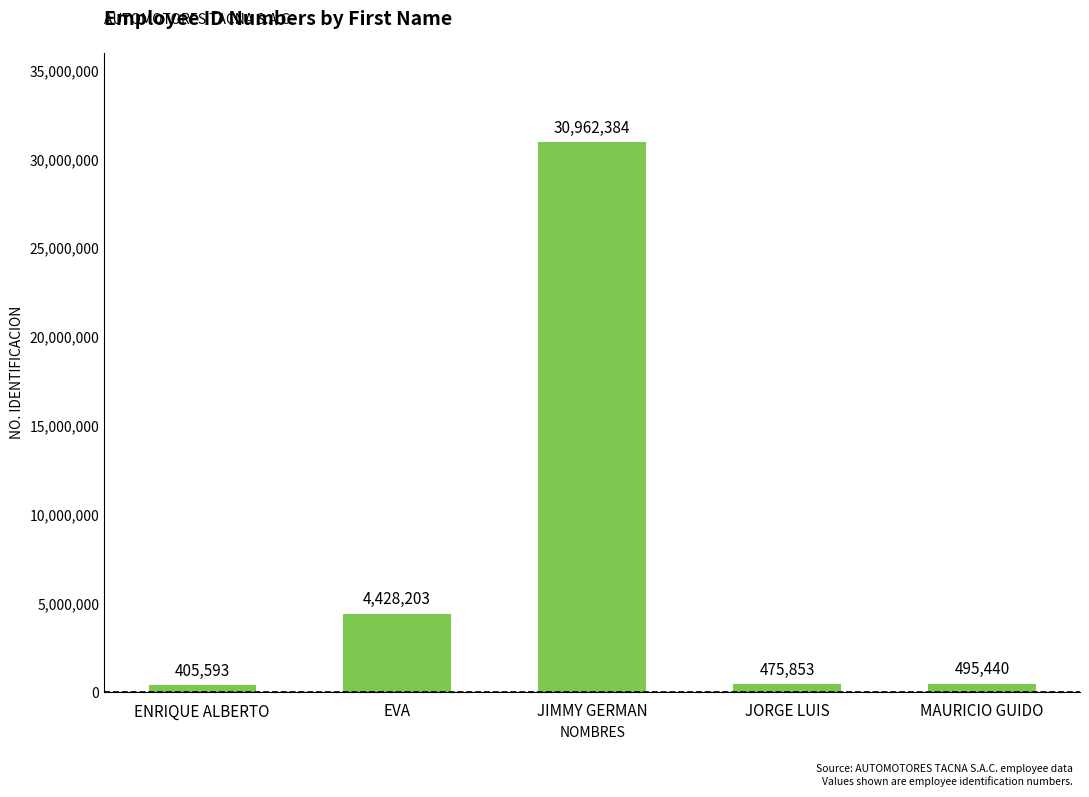

What is the value of the 3rd bar from the left?

30962384